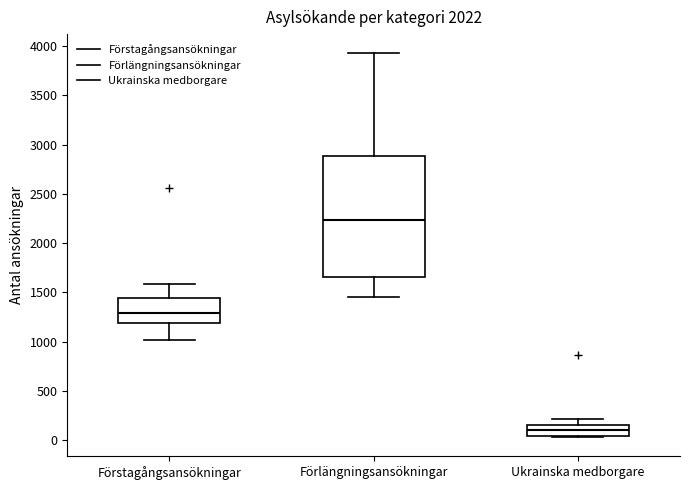

Which box has the highest median line?

Förlängningsansökningar